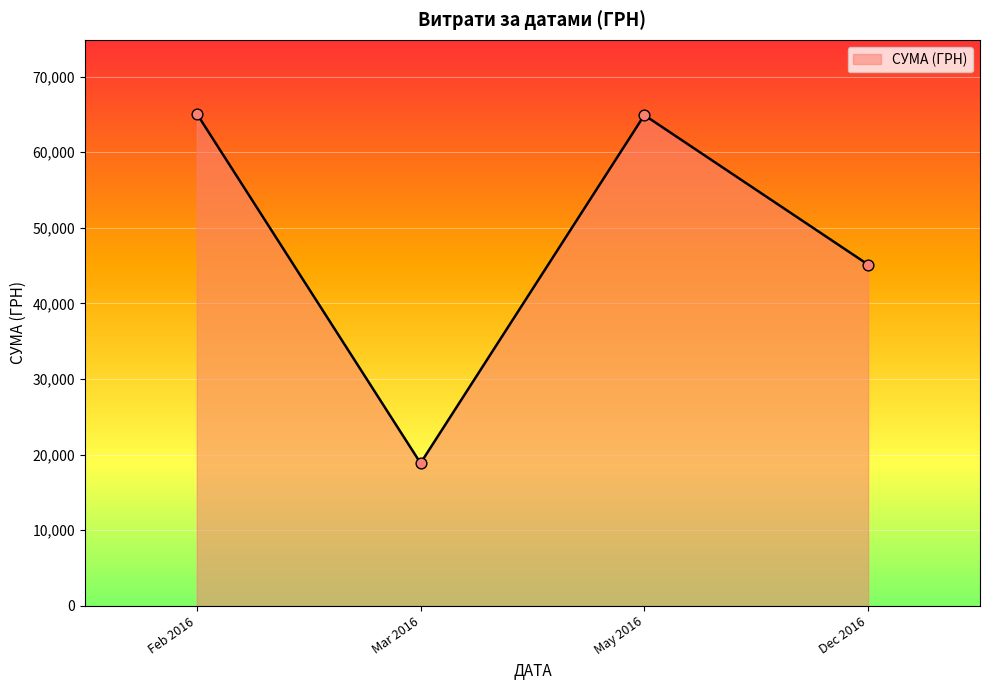

Approximately how many times larger is the value at Dec 2016 compared to May 2016?

0.7